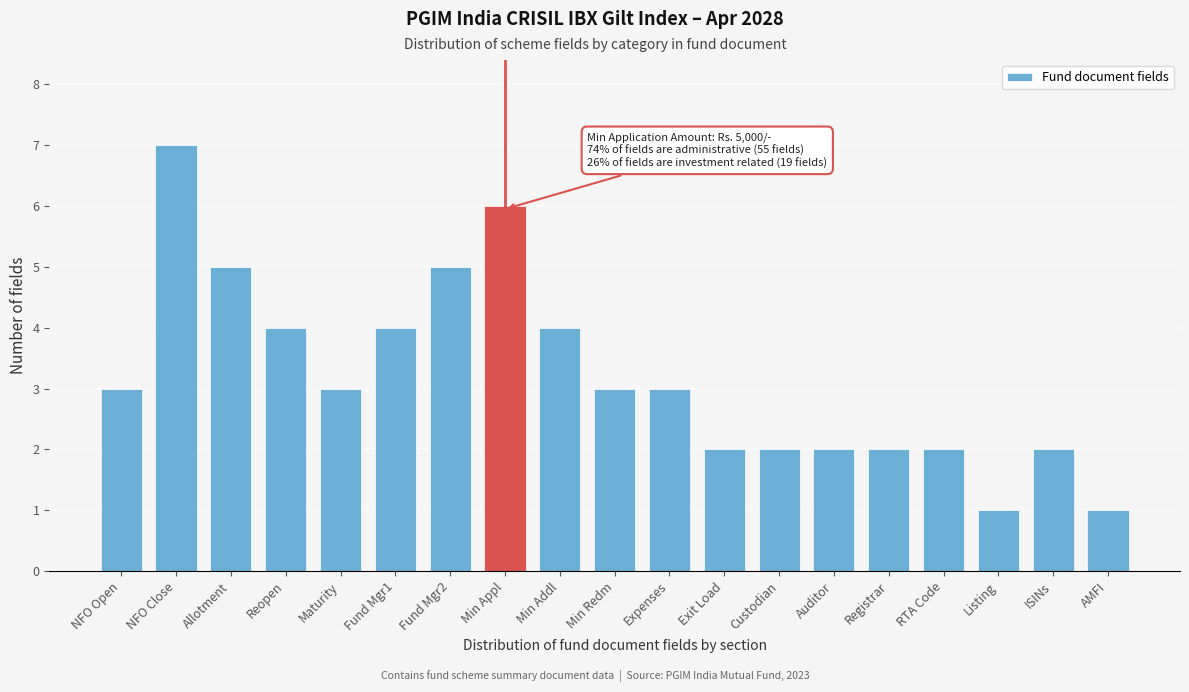

Reading left to right, what are all the values shown in this chart?

3	7	5	4	3	4	5	6	4	3	3	2	2	2	2	2	1	2	1